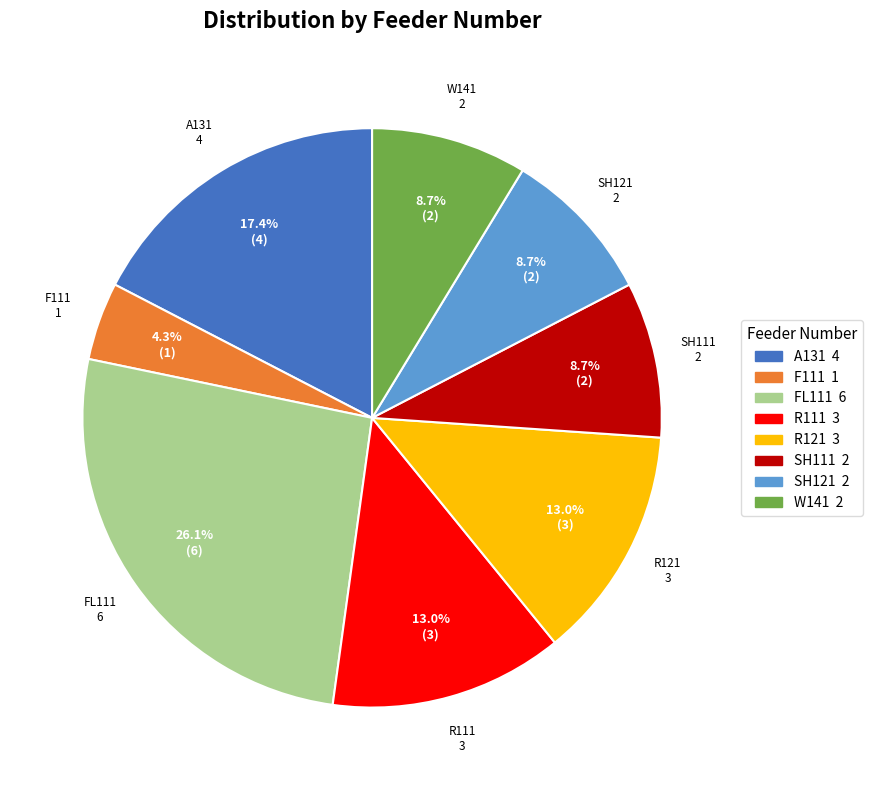

To the nearest percent, what portion does A131 represent?

17%